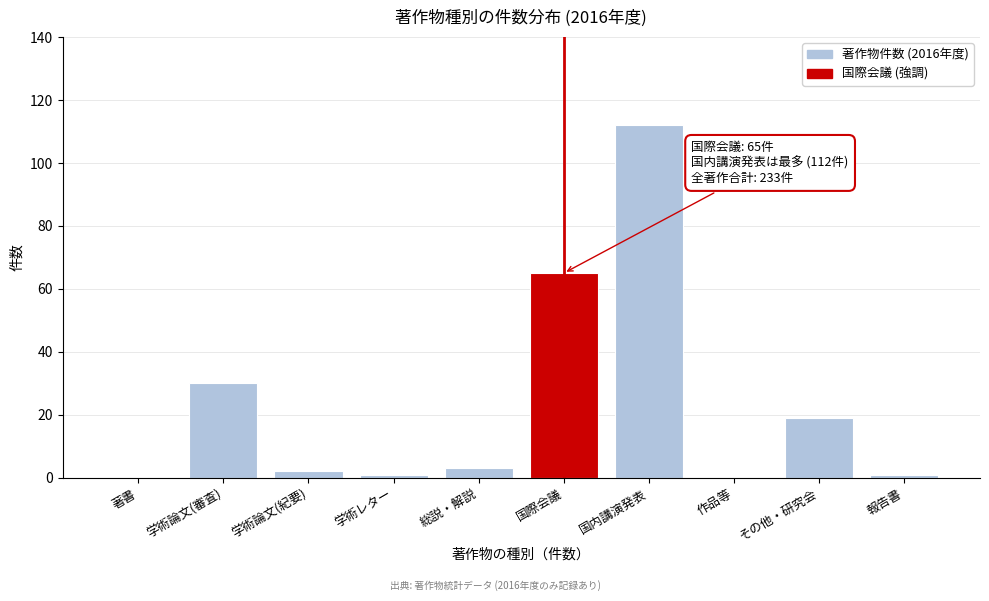

Reading left to right, list all the values displayed in this chart.

著書=0	学術論文(審査)=30	学術論文(紀要)=2	学術レター=1	総説・解説=3	国際会議=65	国内講演発表=112	作品等=0	その他・研究会=19	報告書=1